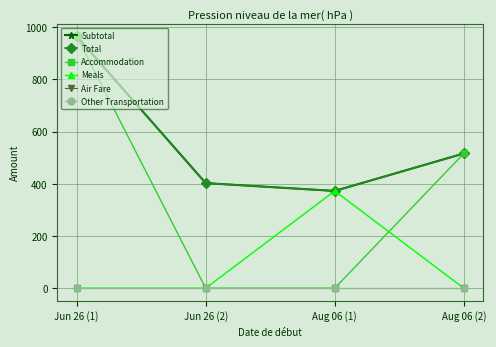

What is the spread (max minus min) of values at Aug 06 (1)?

372.5